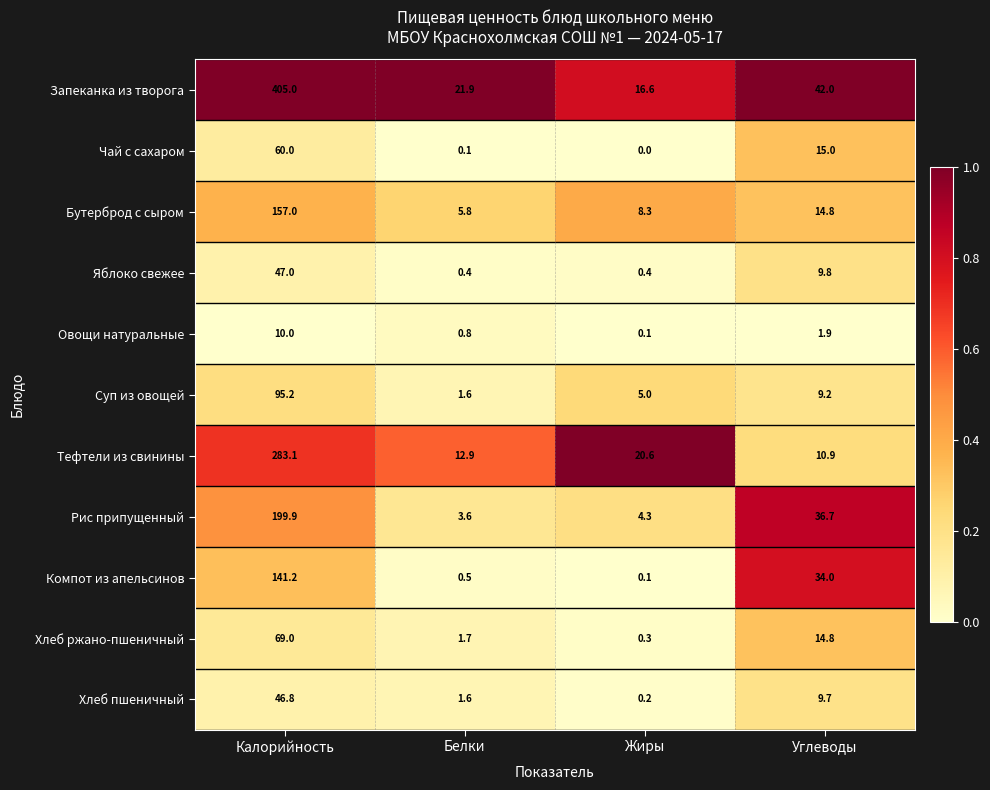

Between Калорийность and Белки, which series saw the biggest shift?

Запеканка из творога